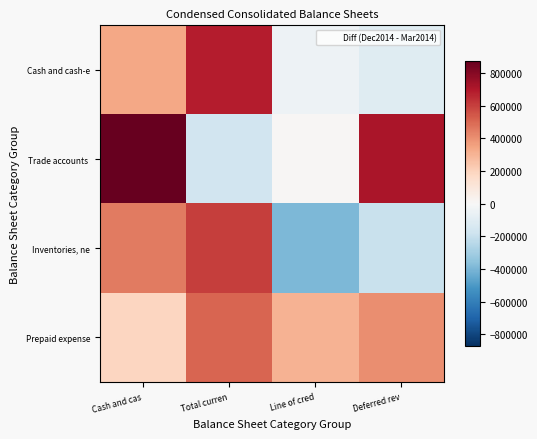

Which category has the lowest value across all series?

Line of cred